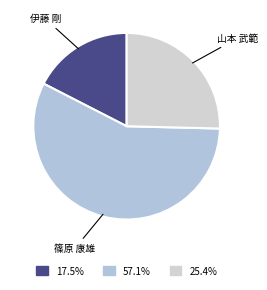

What is the smallest slice in the pie chart?

伊藤 剛